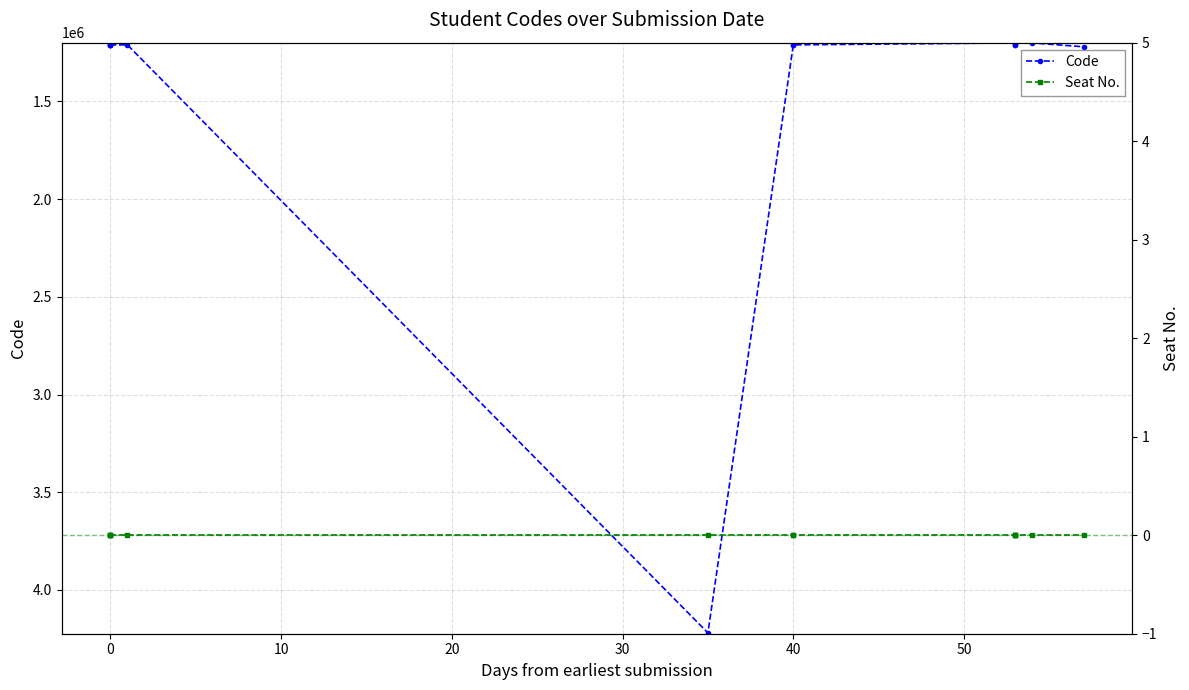

True or false: Seat No. and Code intersect in this chart.

False